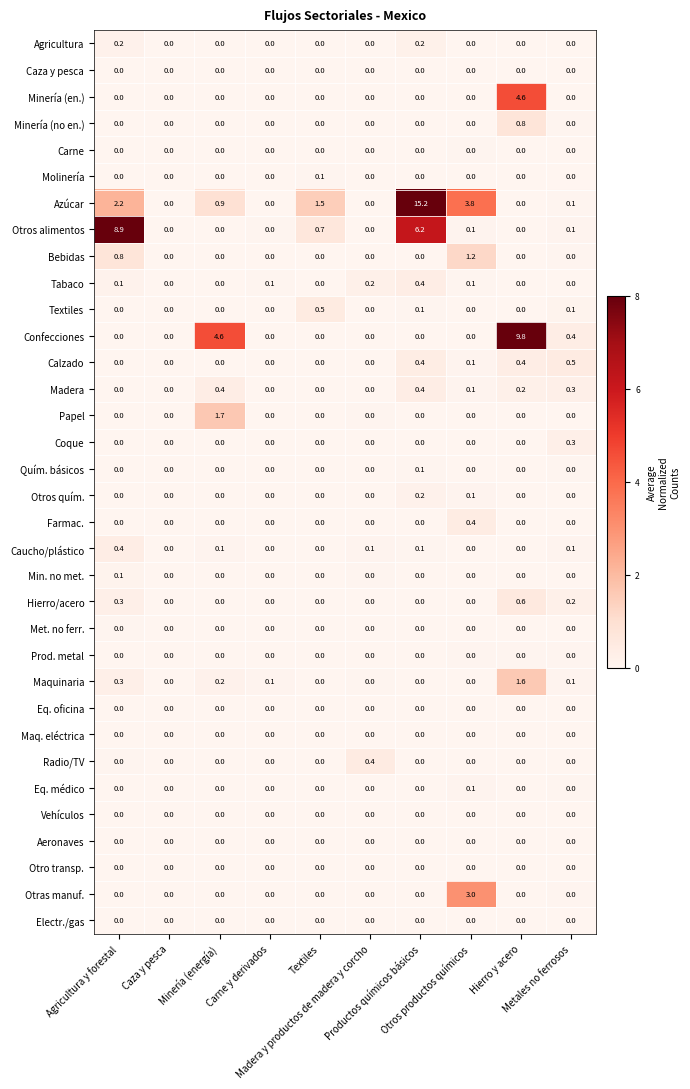

Which series has the largest total across all categories?

Azúcar